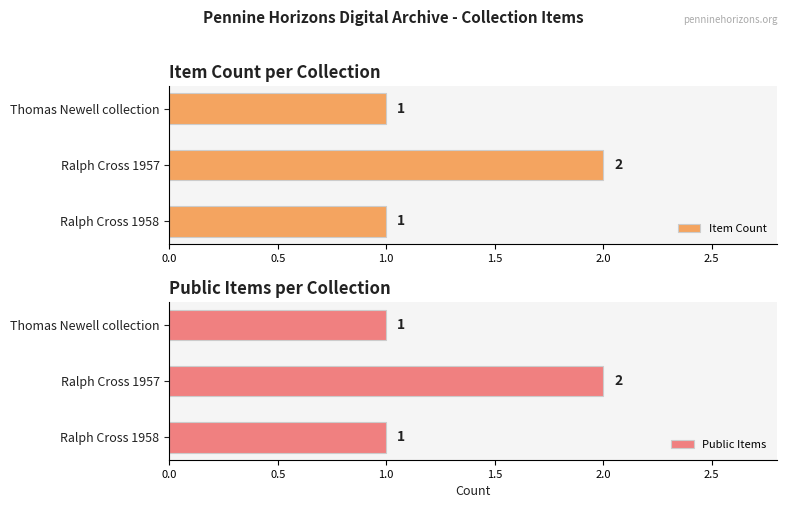

True or false: Item Count has a value of 1 at Thomas Newell collection.

True